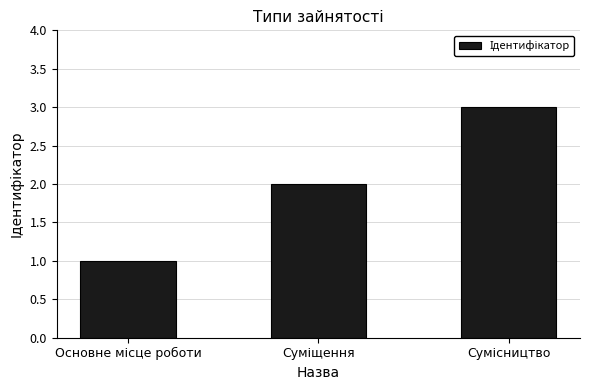

What is the smallest value displayed?

1